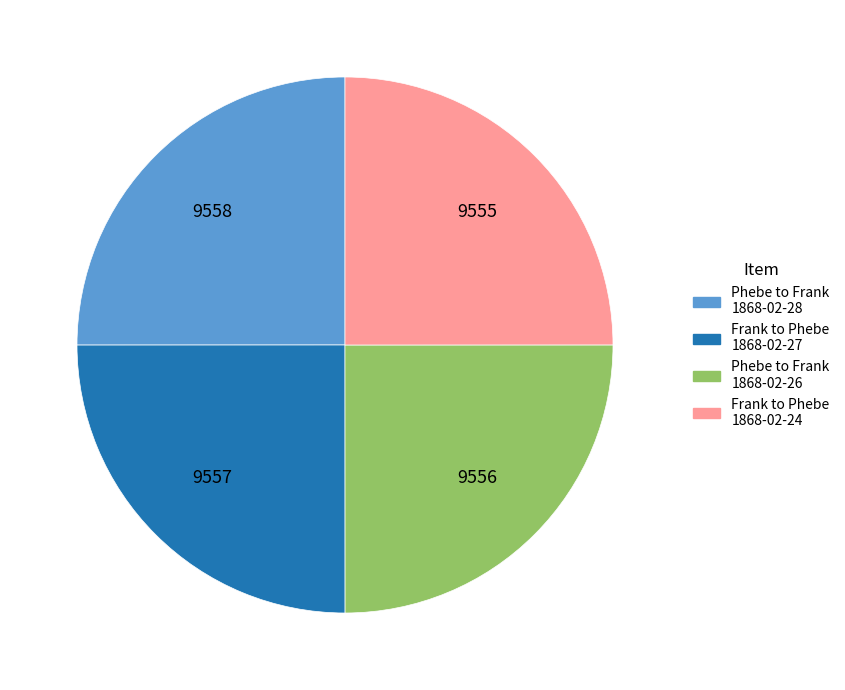

The Frank to Phebe 1868-02-27 slice represents 25% of the pie. True or false?

True